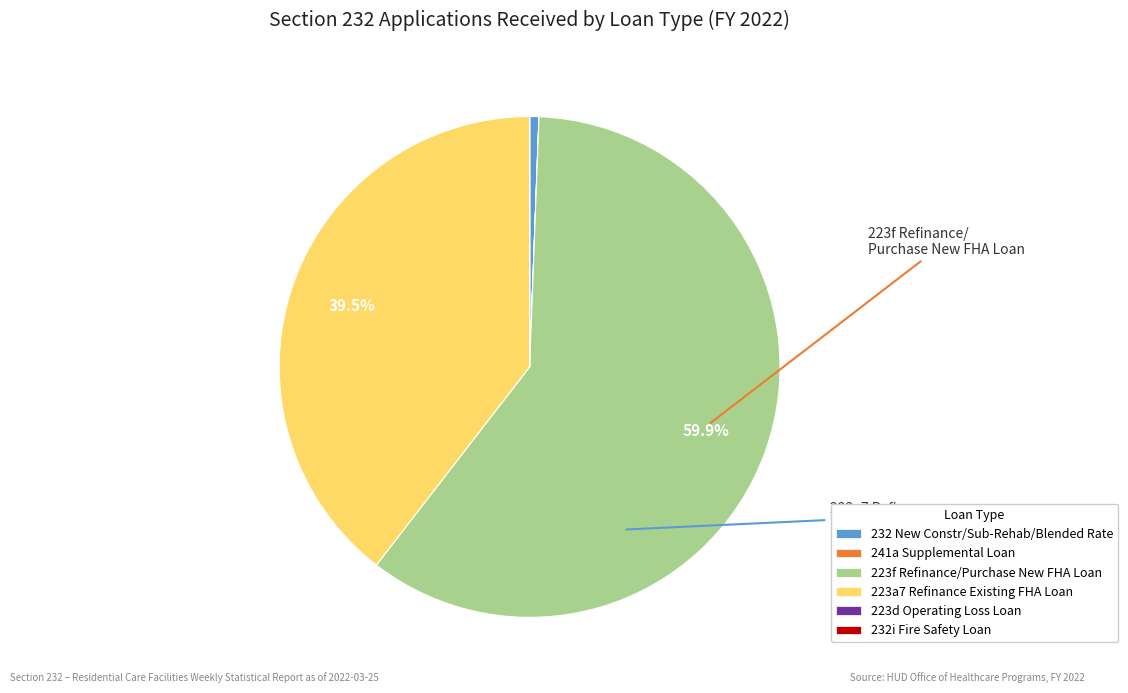

To the nearest percent, what percentage of the pie is 223f Refinance/Purchase New FHA Loan?

60%